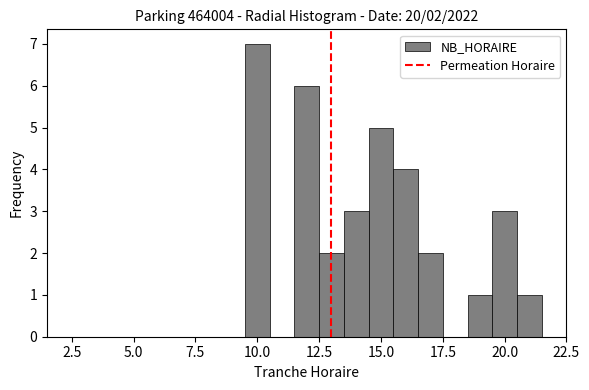

Around what value on the x-axis is the tallest bar? Give the approximate position of its centre, as read against the axis.

10.0